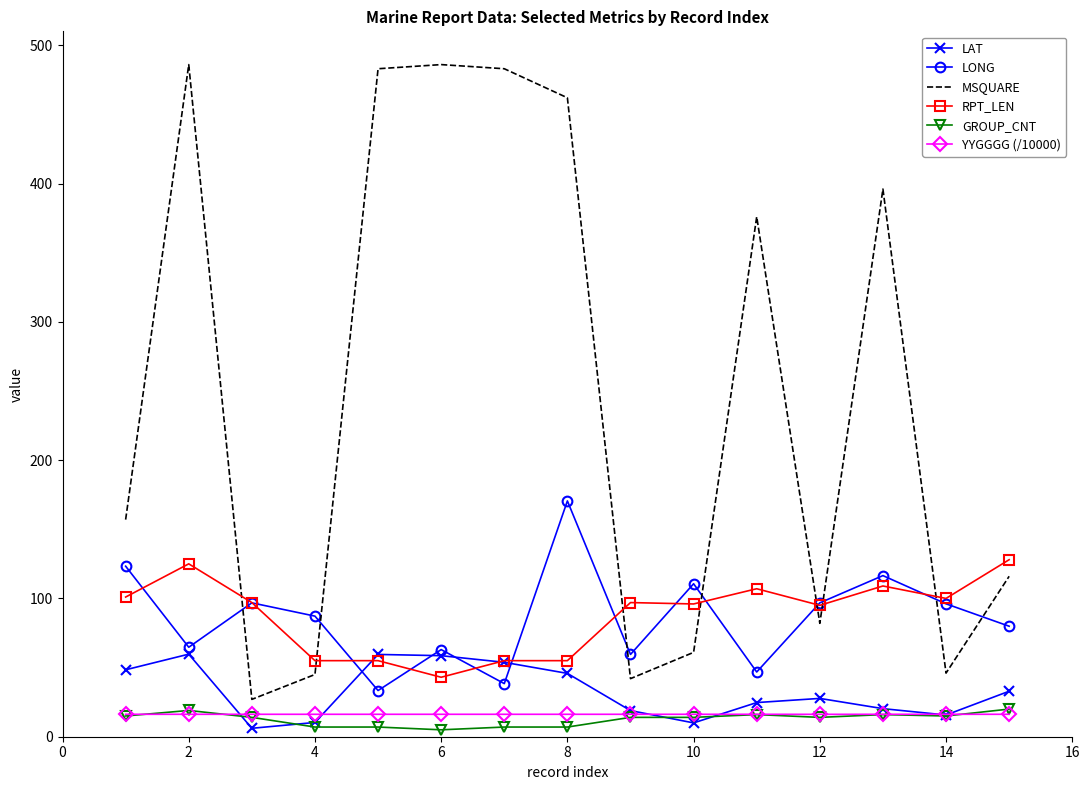

What is the maximum value shown in the chart?

486.0